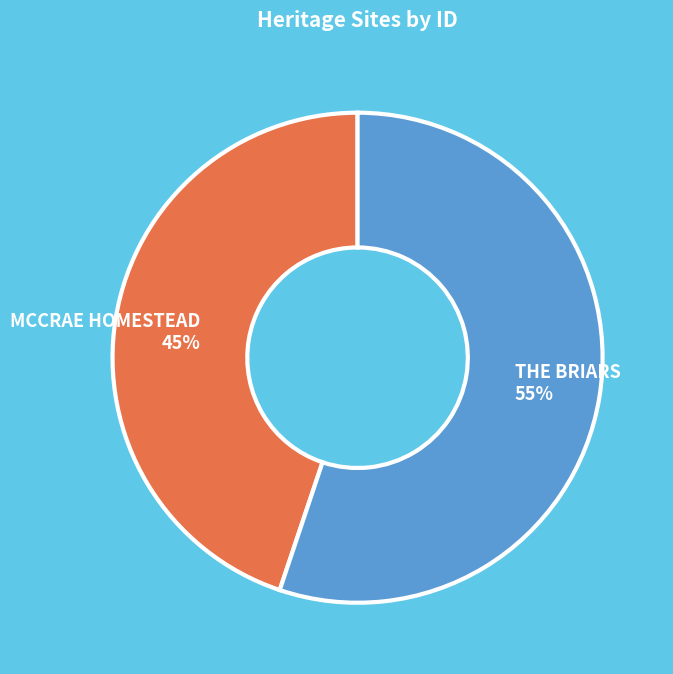

The MCCRAE HOMESTEAD slice represents 45% of the pie. True or false?

True